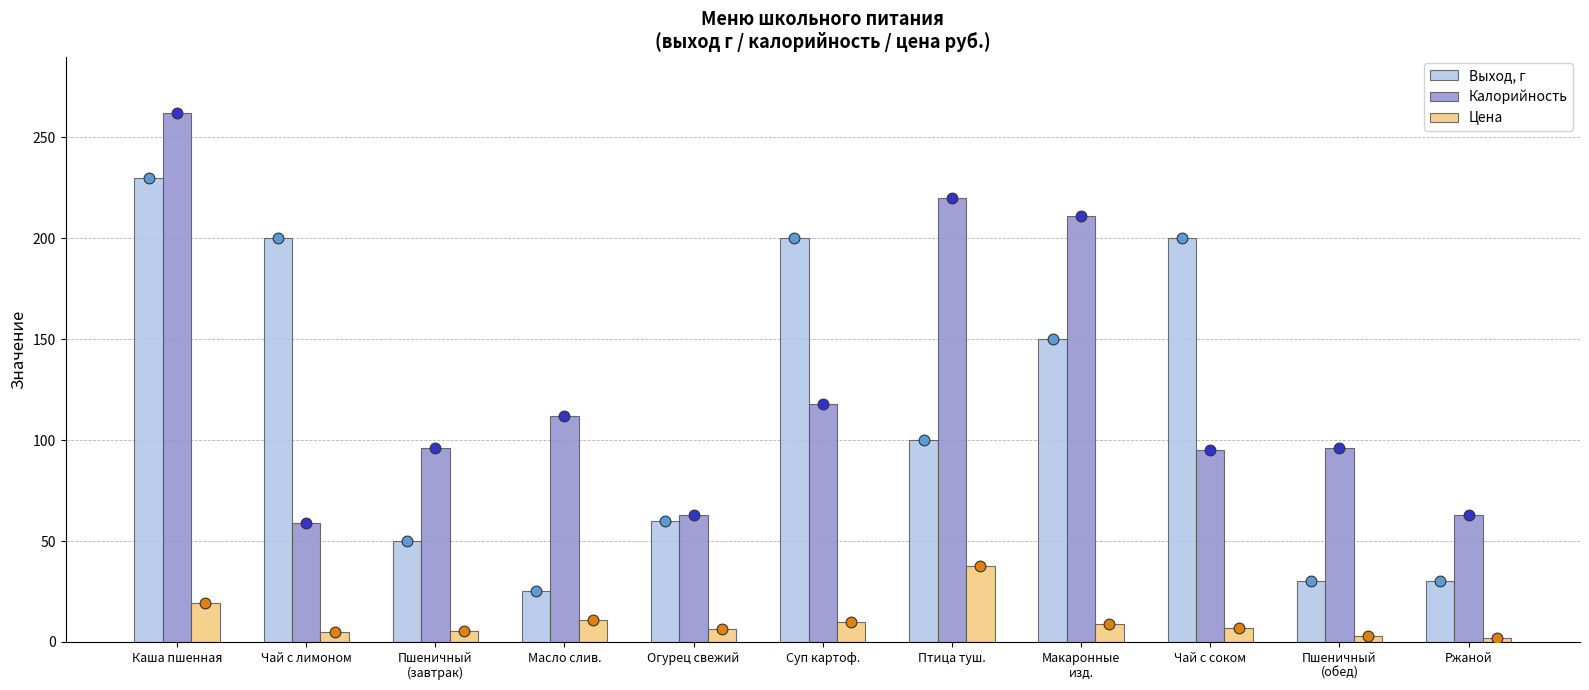

Which series reaches the minimum Y coordinate?

Цена